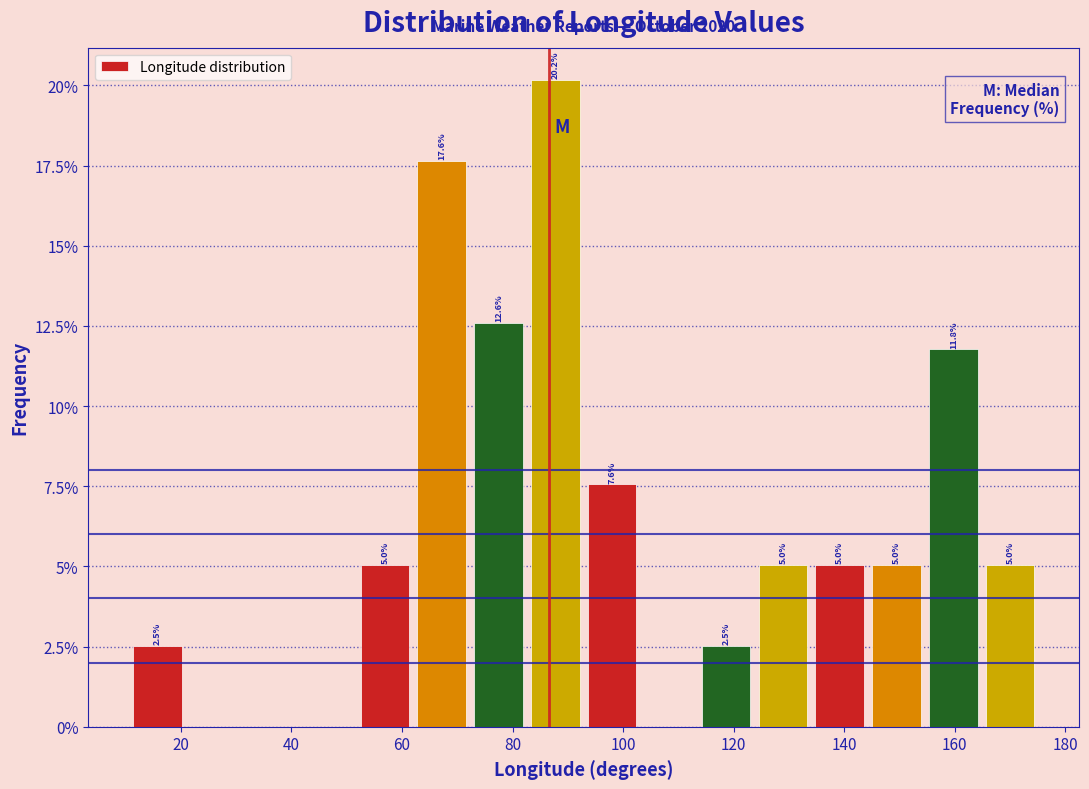

Over which range of the x-axis is the bar tallest?

82 to 92